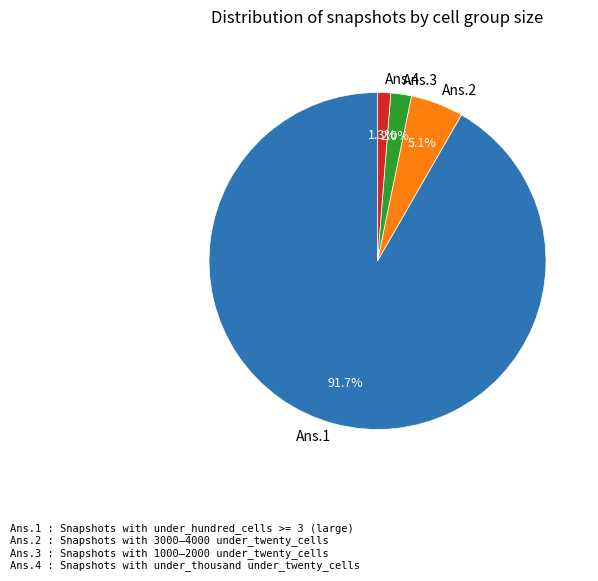

To the nearest percent, what is the difference between the largest and smallest slice percentages?

90%